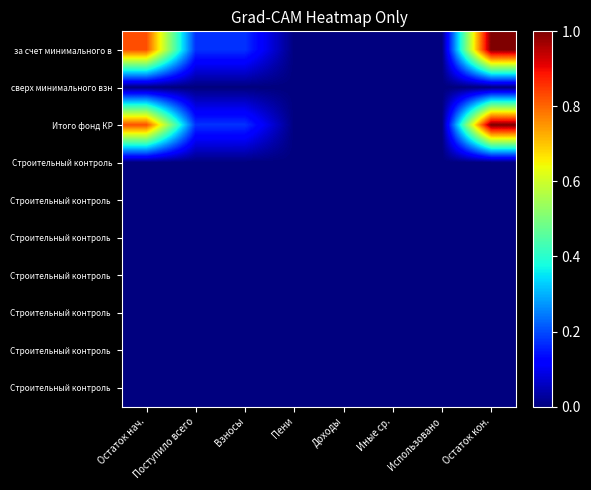

How many categories are shown in the chart?

8